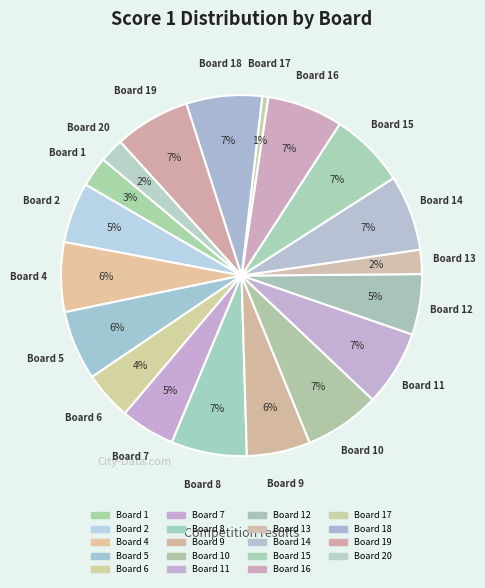

Which slice is the smallest?

Board 17